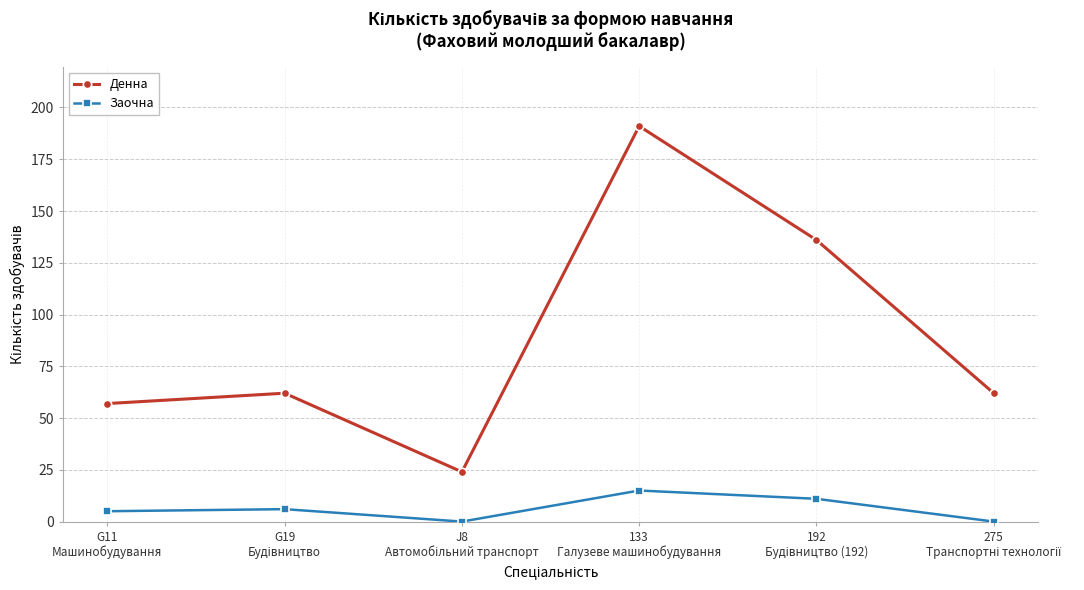

What are all the series names shown in the legend?

Денна, Заочна